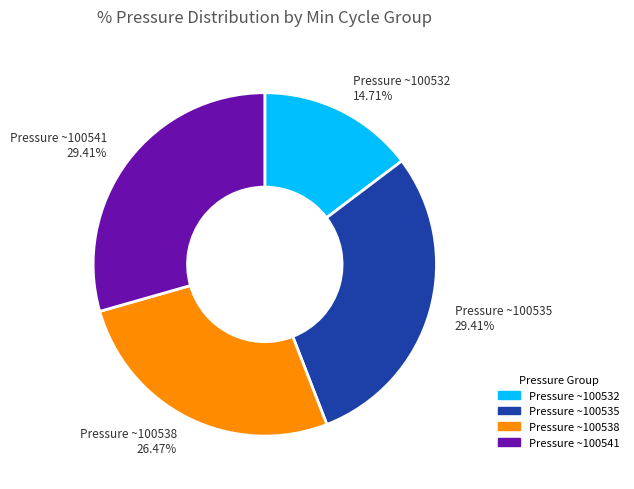

Which slice is the smallest?

Pressure ~100532